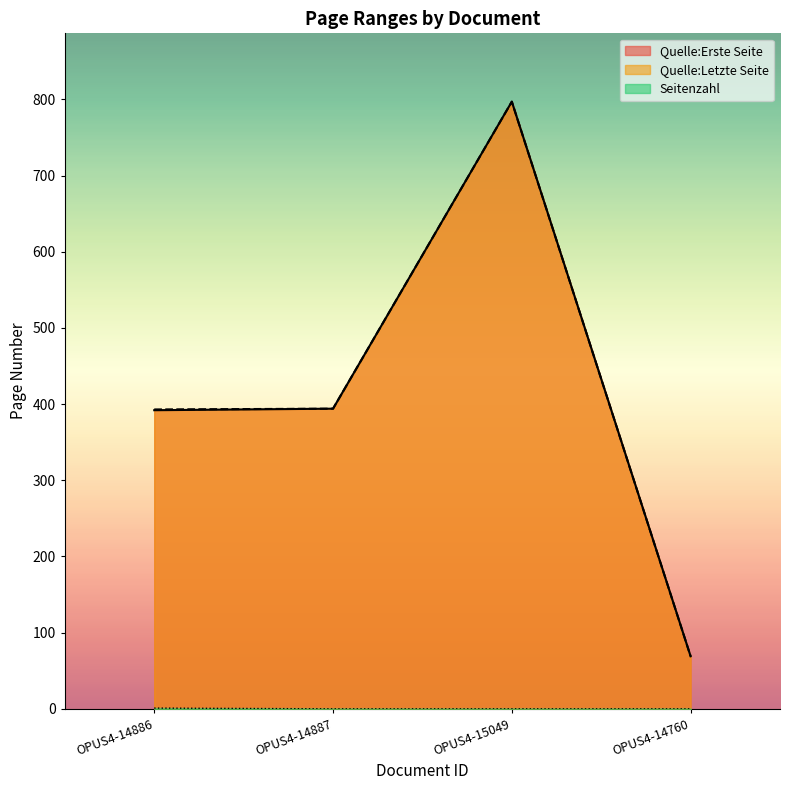

Between OPUS4-14886 and OPUS4-14887, which series saw the biggest shift?

Quelle:Erste Seite